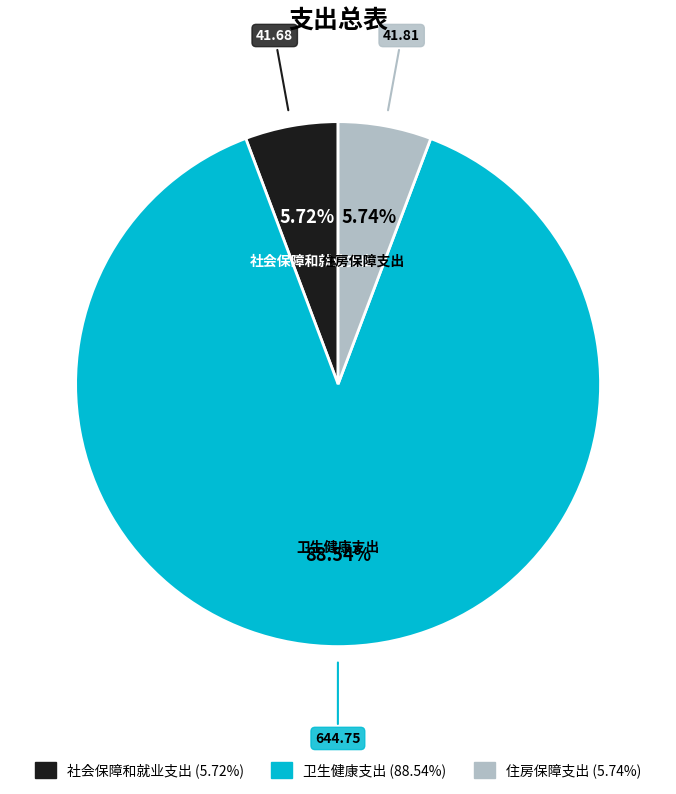

To the nearest percent, what portion does 卫生健康支出 represent?

89%